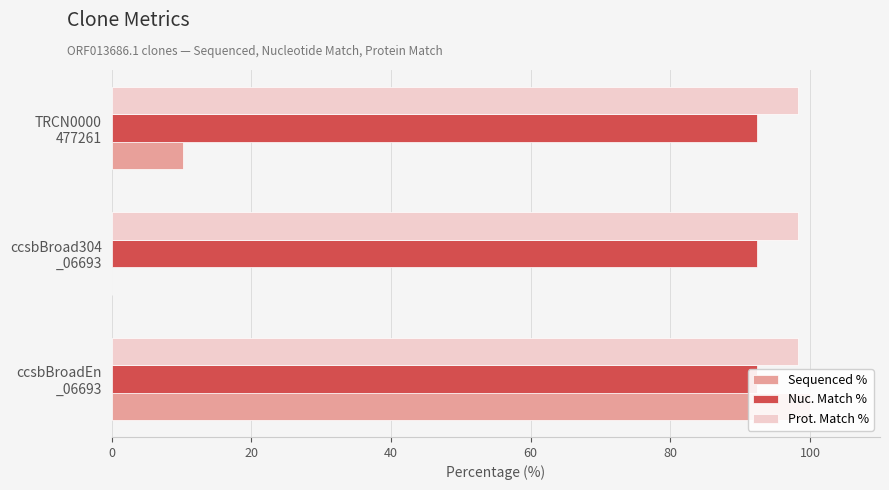

Does the chart contain stacked bars?

No